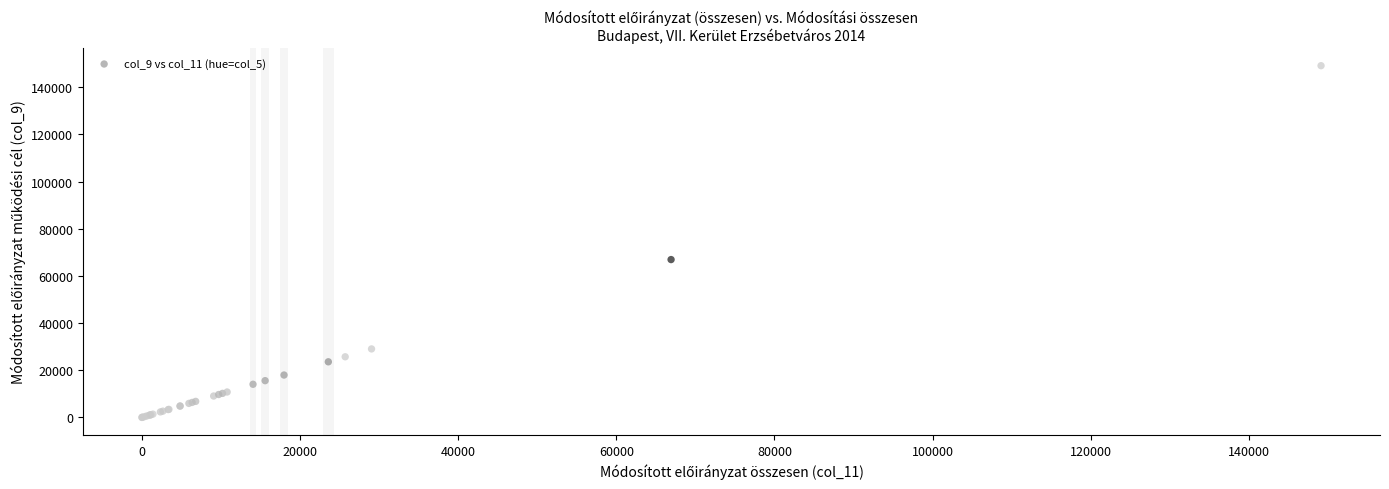

What Y value in the scatter plot is closest to 74576?

66933